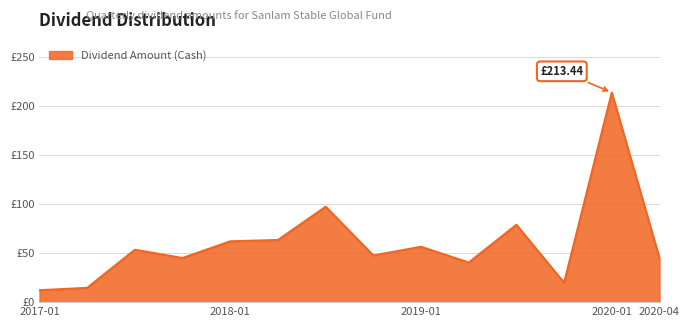

Does the chart display data point markers on the line(s)?

No